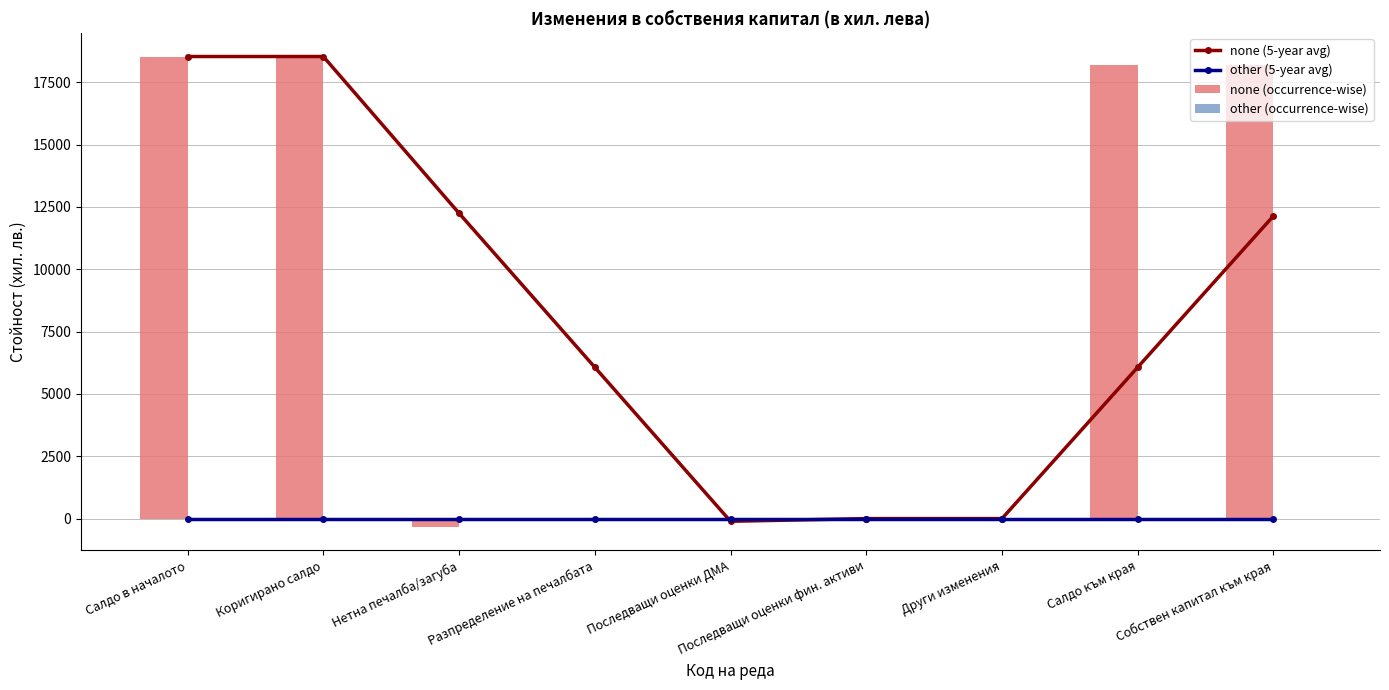

What is the sum of all none (occurrence-wise) values?

73147